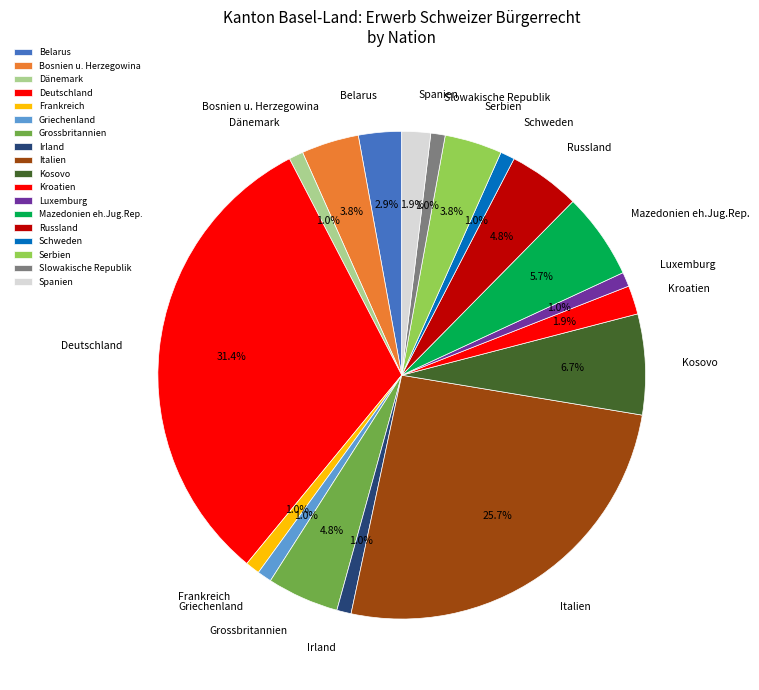

What portion of the pie excludes Mazedonien eh.Jug.Rep.?

94.3%